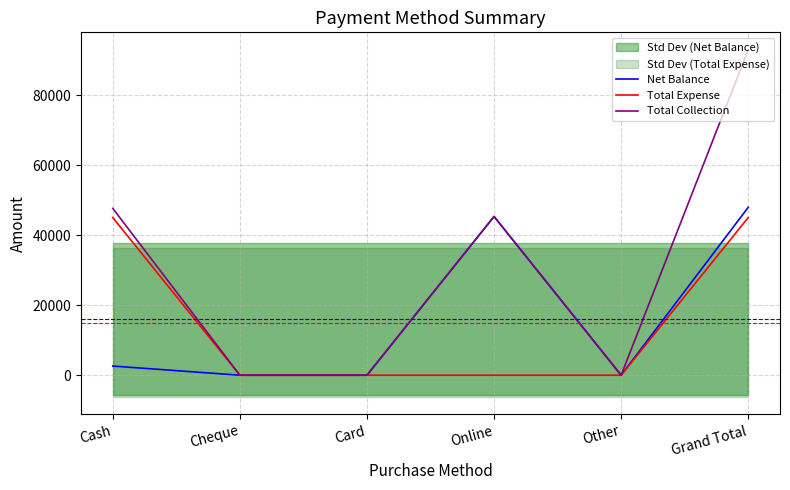

What is the difference between the maximum and minimum values in the Net Balance series?

47965